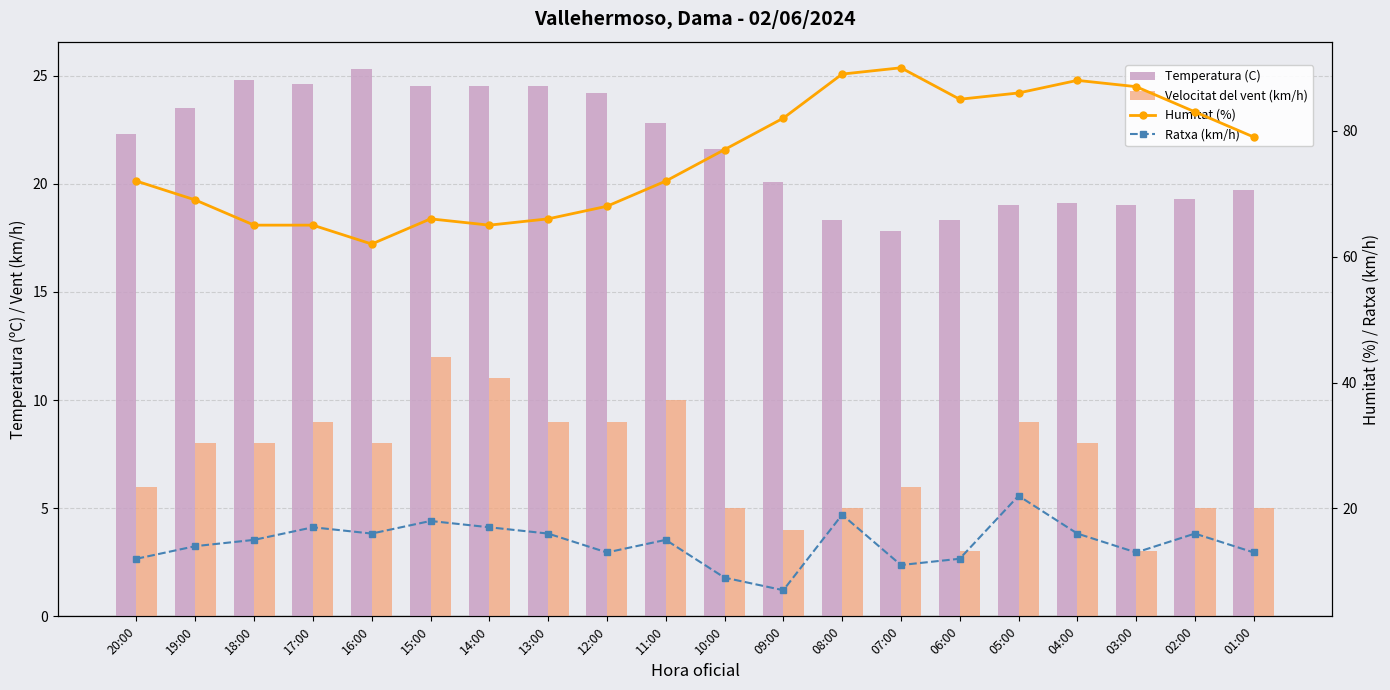

List the labels in order of Velocitat del vent (km/h) value, smallest first.

06:00, 03:00, 09:00, 10:00, 08:00, 02:00, 01:00, 20:00, 07:00, 19:00, 18:00, 16:00, 04:00, 17:00, 13:00, 12:00, 05:00, 11:00, 14:00, 15:00